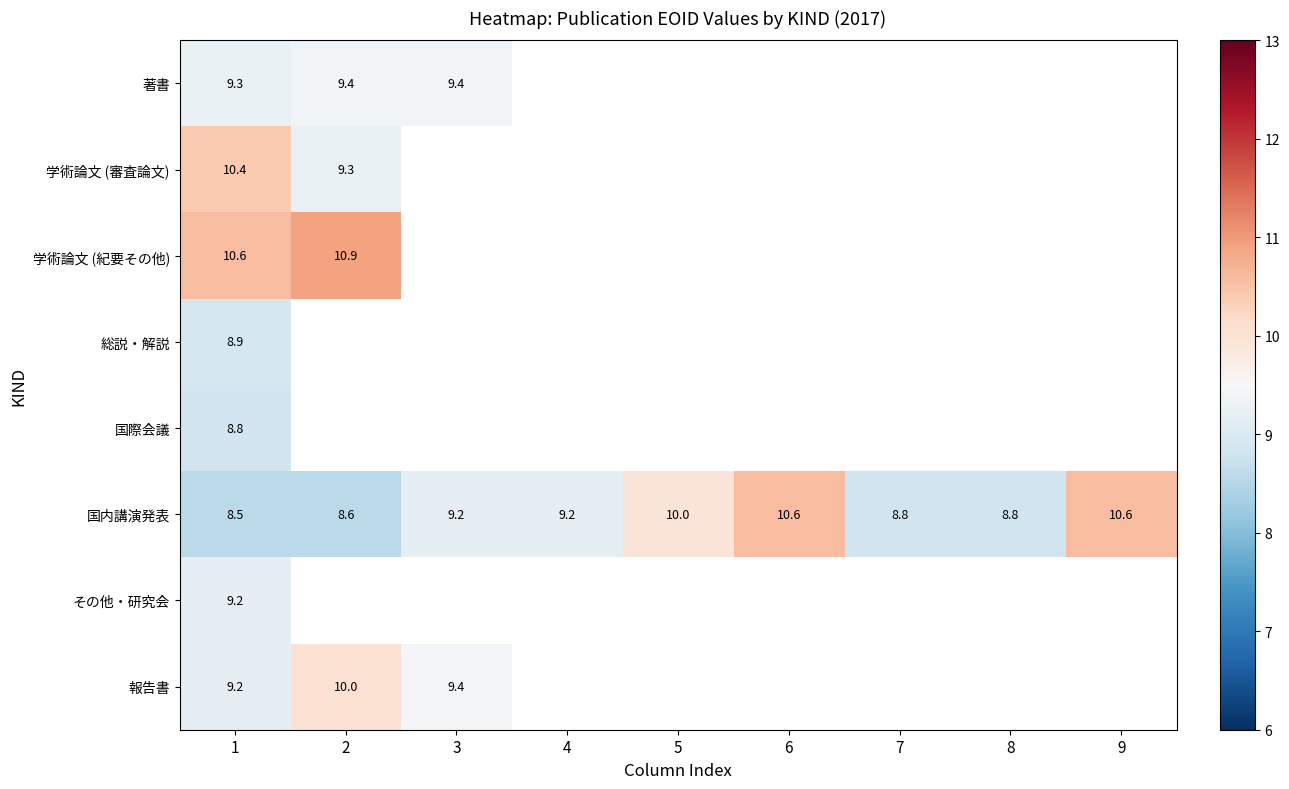

What is the greatest value displayed?

10.9